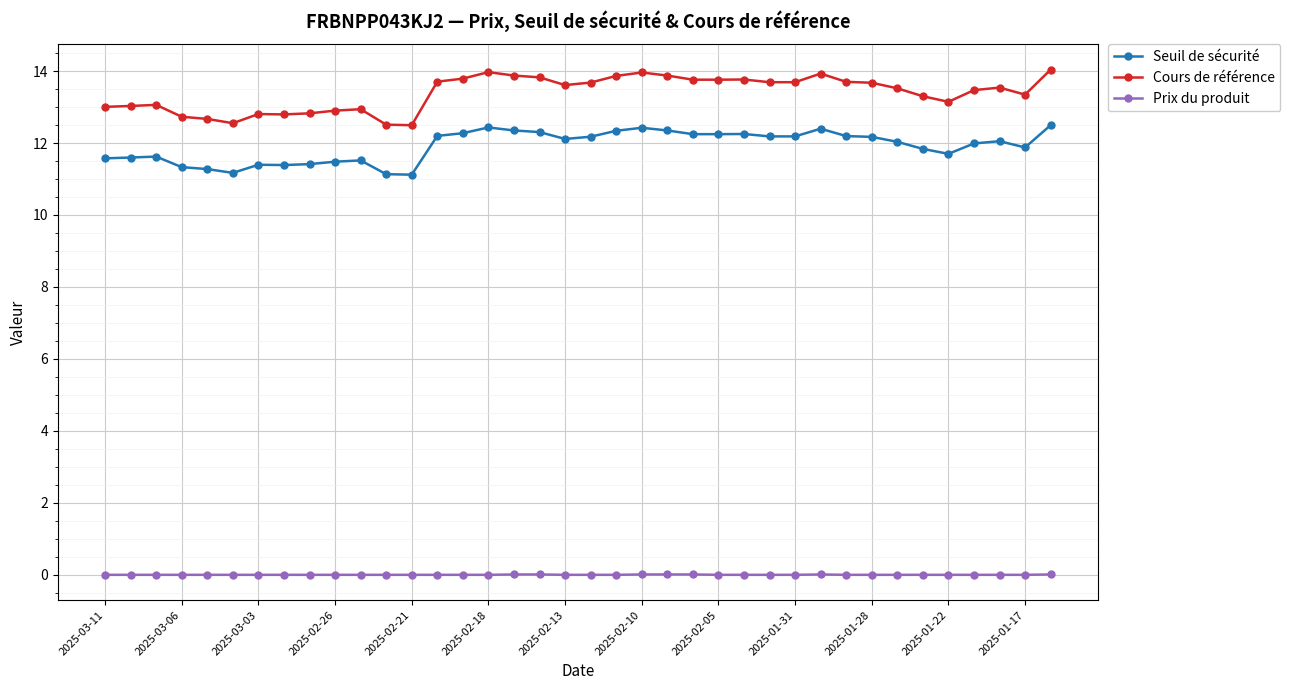

True or false: Cours de référence and Seuil de sécurité cross at least once.

False